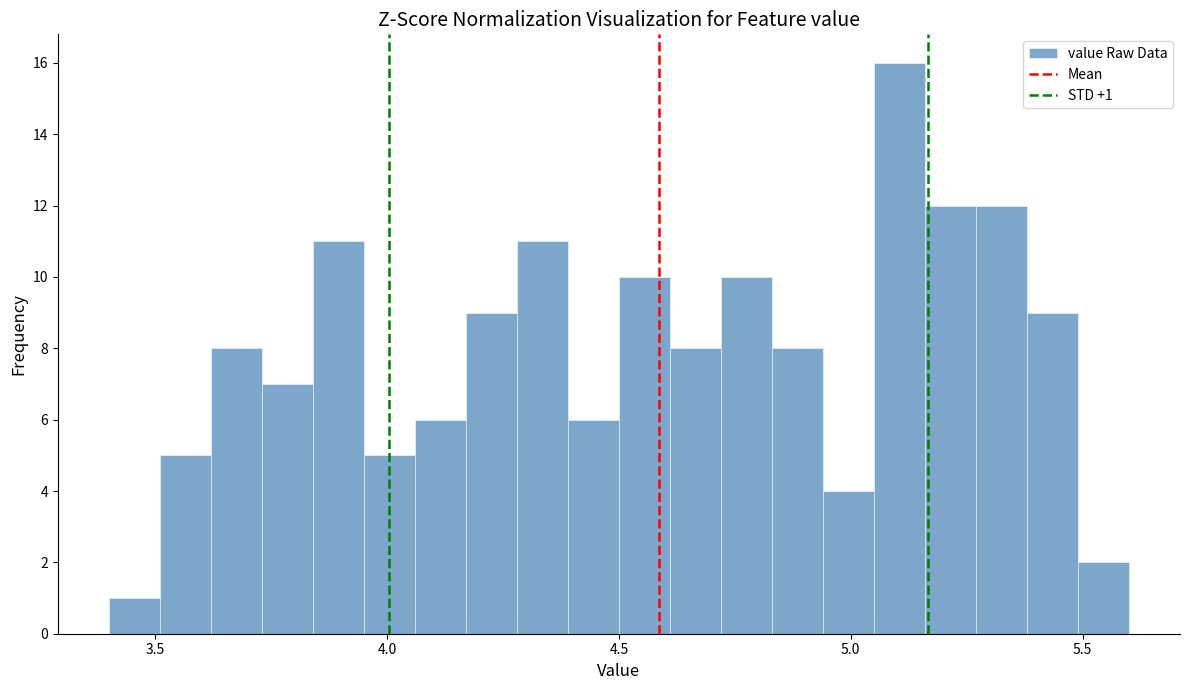

Around what value on the x-axis is the tallest bar? Give the approximate position of its centre, as read against the axis.

5.10